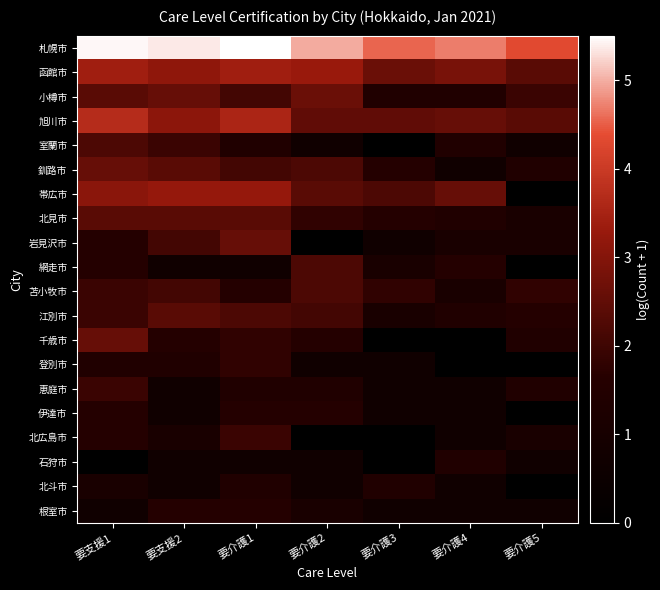

At how many categories does at least one series exceed 1?

7